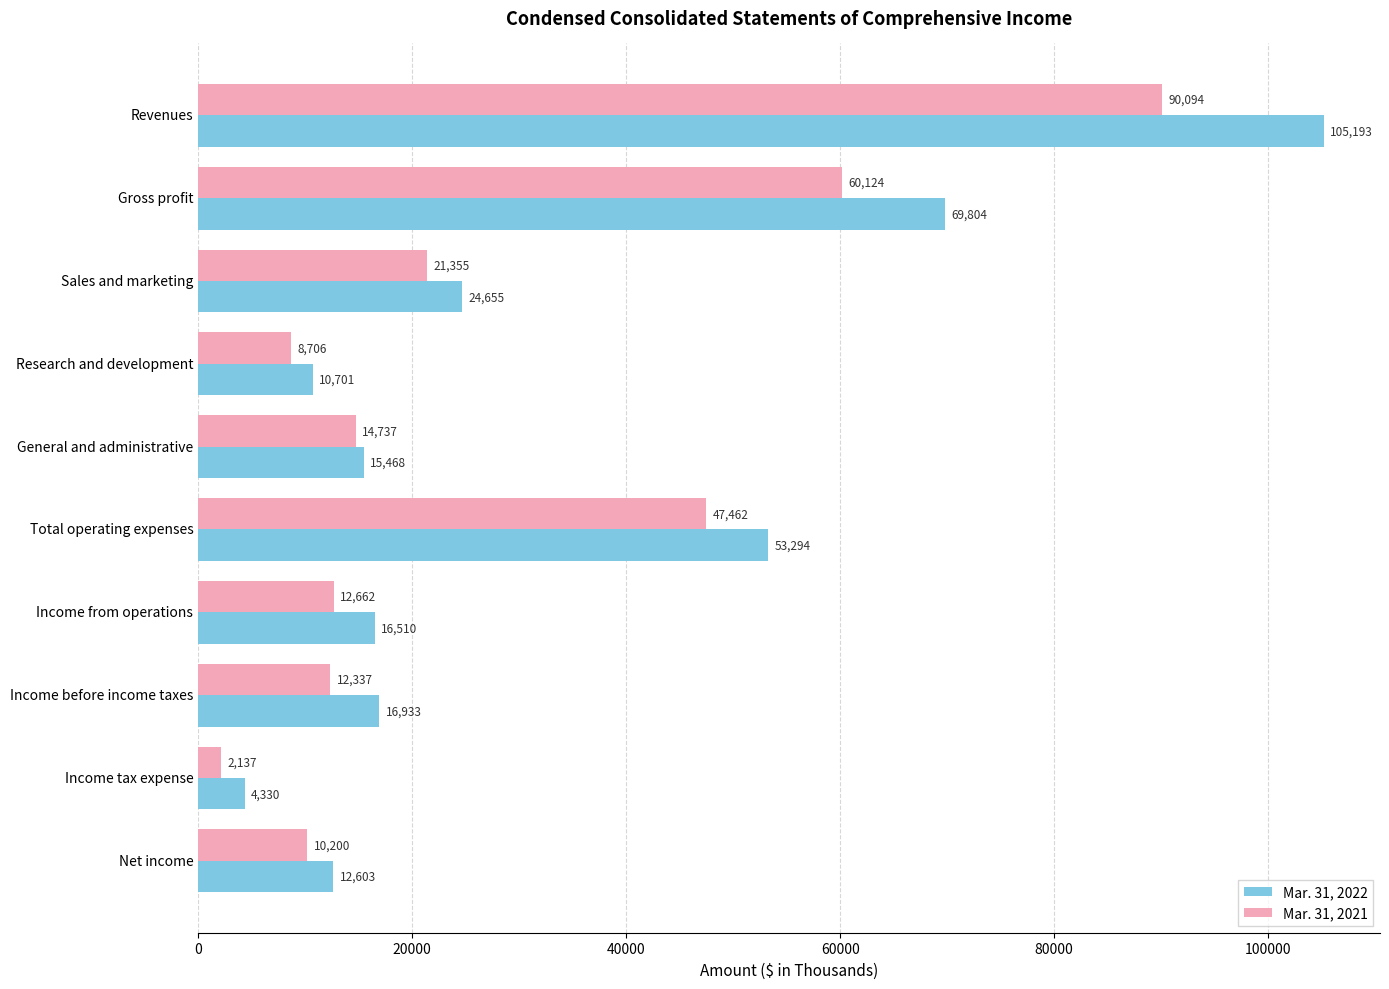

What is the minimum value for Mar. 31, 2021?

2137